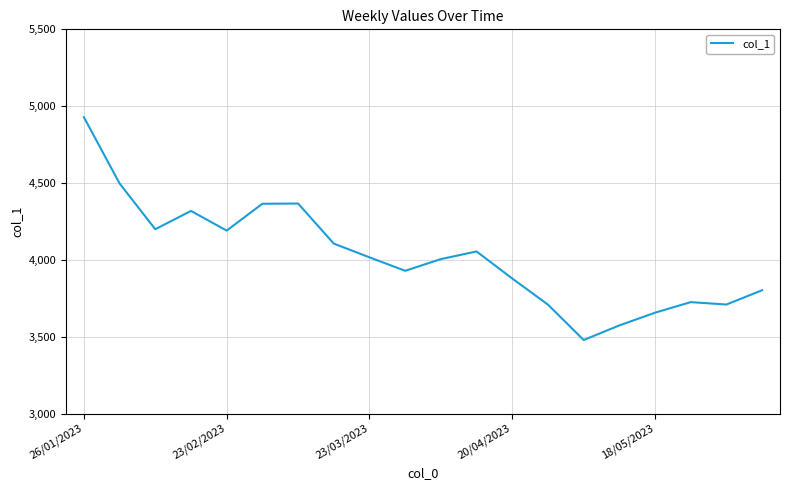

What is the minimum value shown in the chart?

3478.2